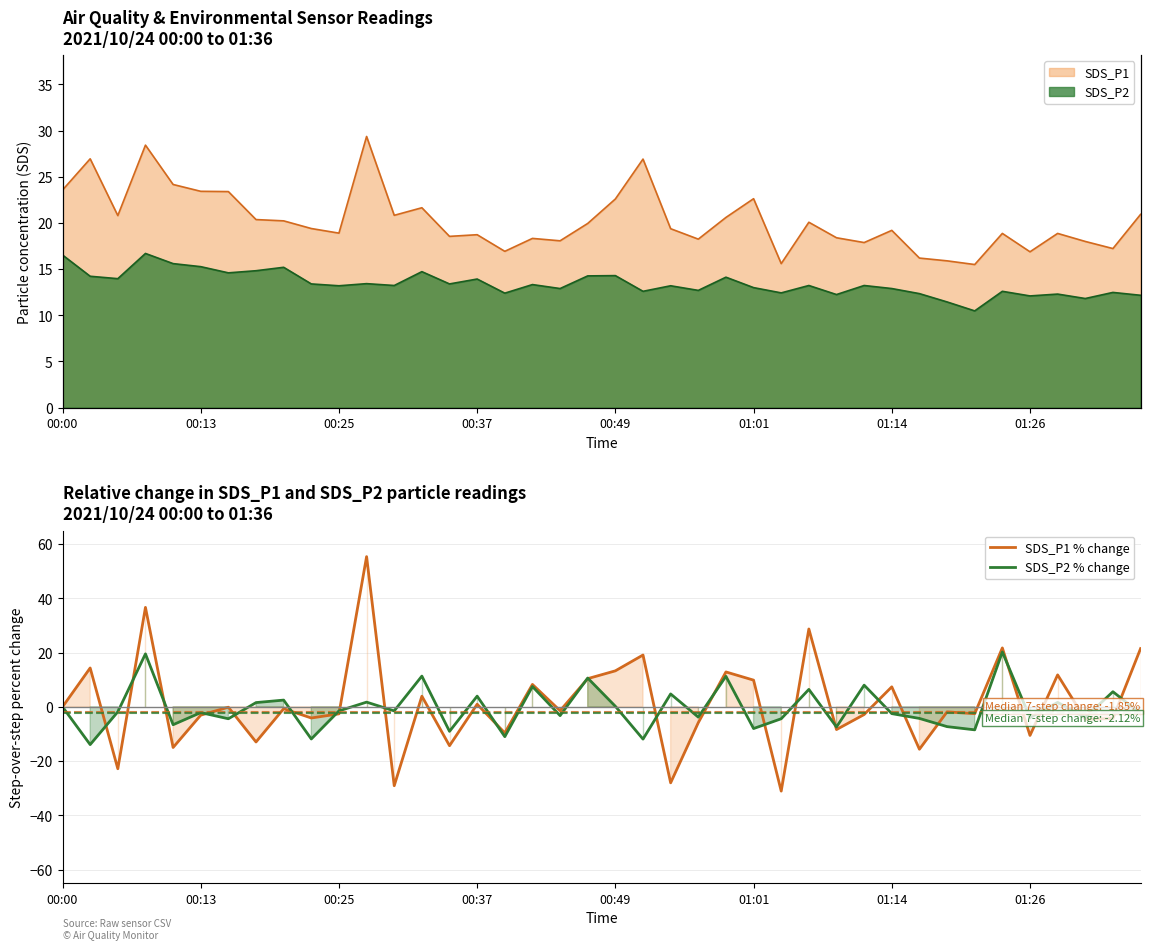

What is the difference between the maximum and minimum values in the SDS_P1 % change series?

86.5